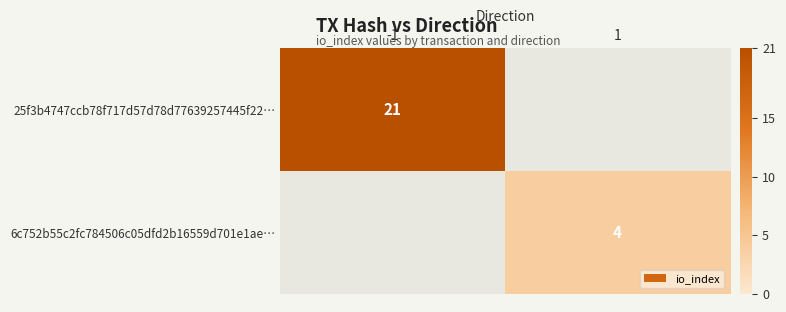

The 6c752b55c2fc784506c05dfd2b16559d701e1ae… series shows 6 at 1. True or false?

False